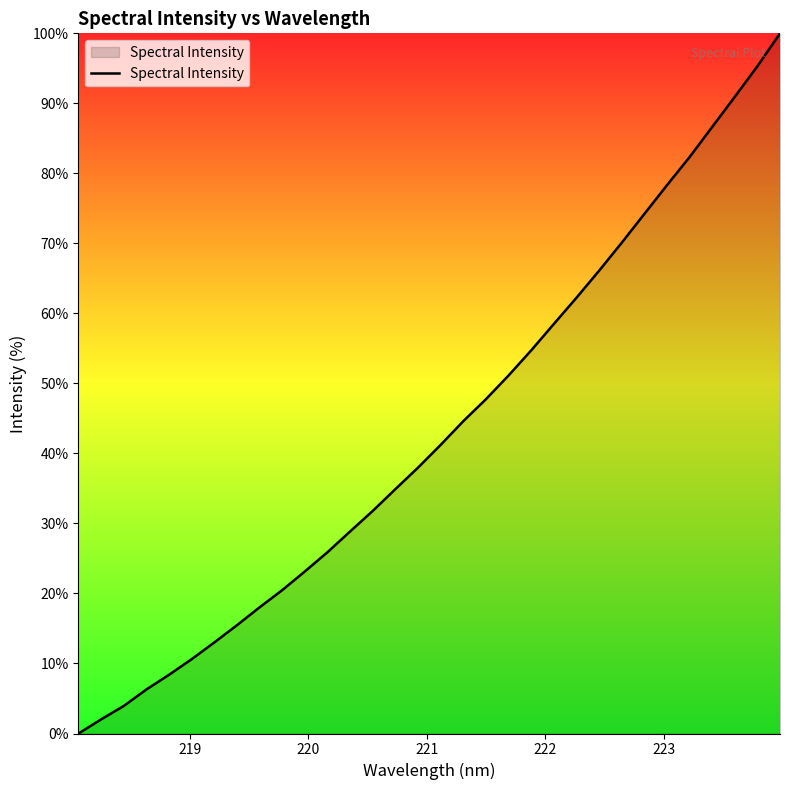

What is the difference between the second highest and minimum values?

95.3